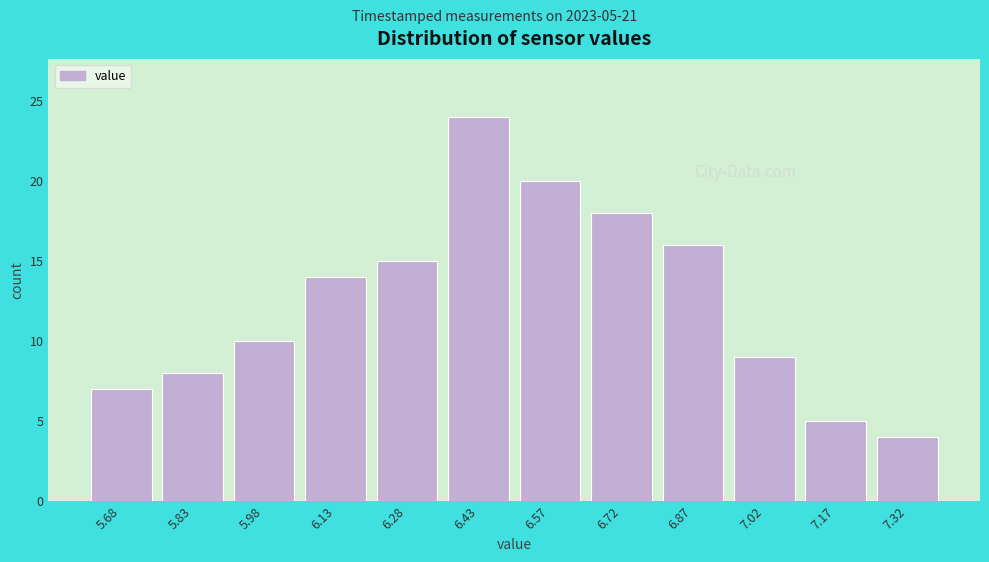

Reading left to right, what are all the values shown in this chart?

7	8	10	14	15	24	20	18	16	9	5	4